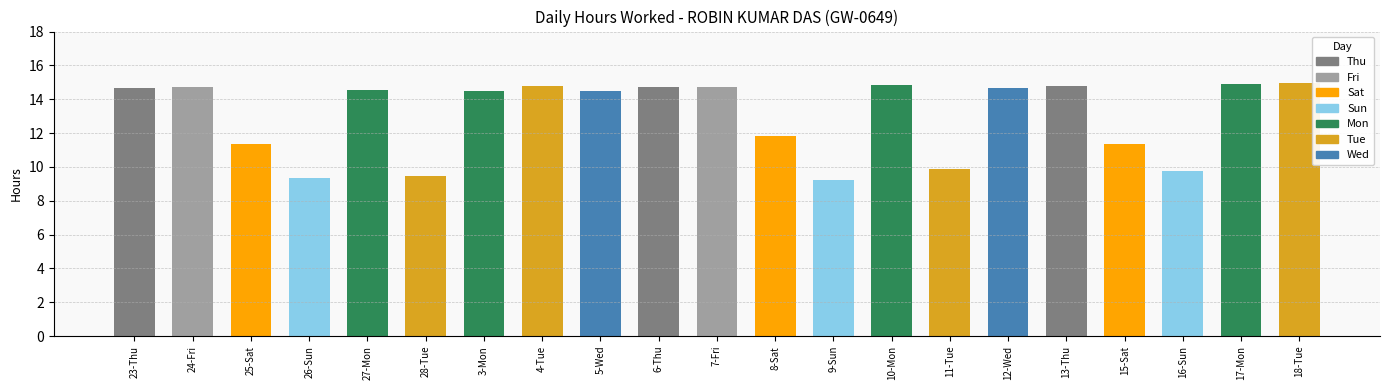

How many bars are there in total?

21